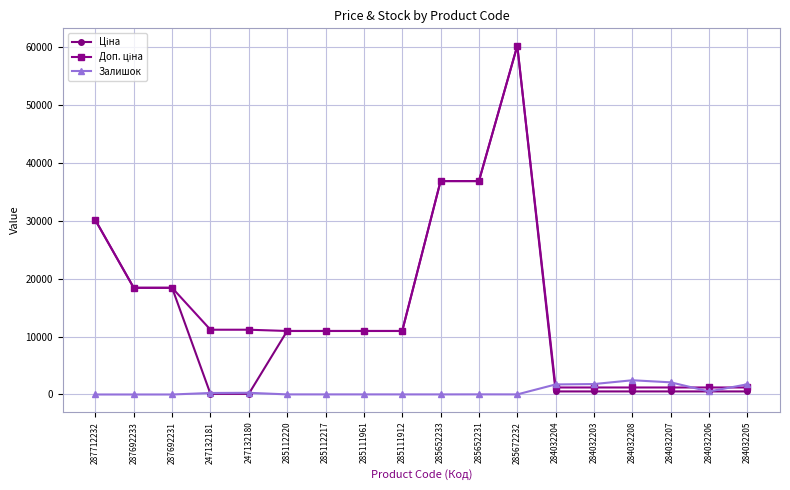

True or false: Залишок has more than 2 interior local peaks.

True